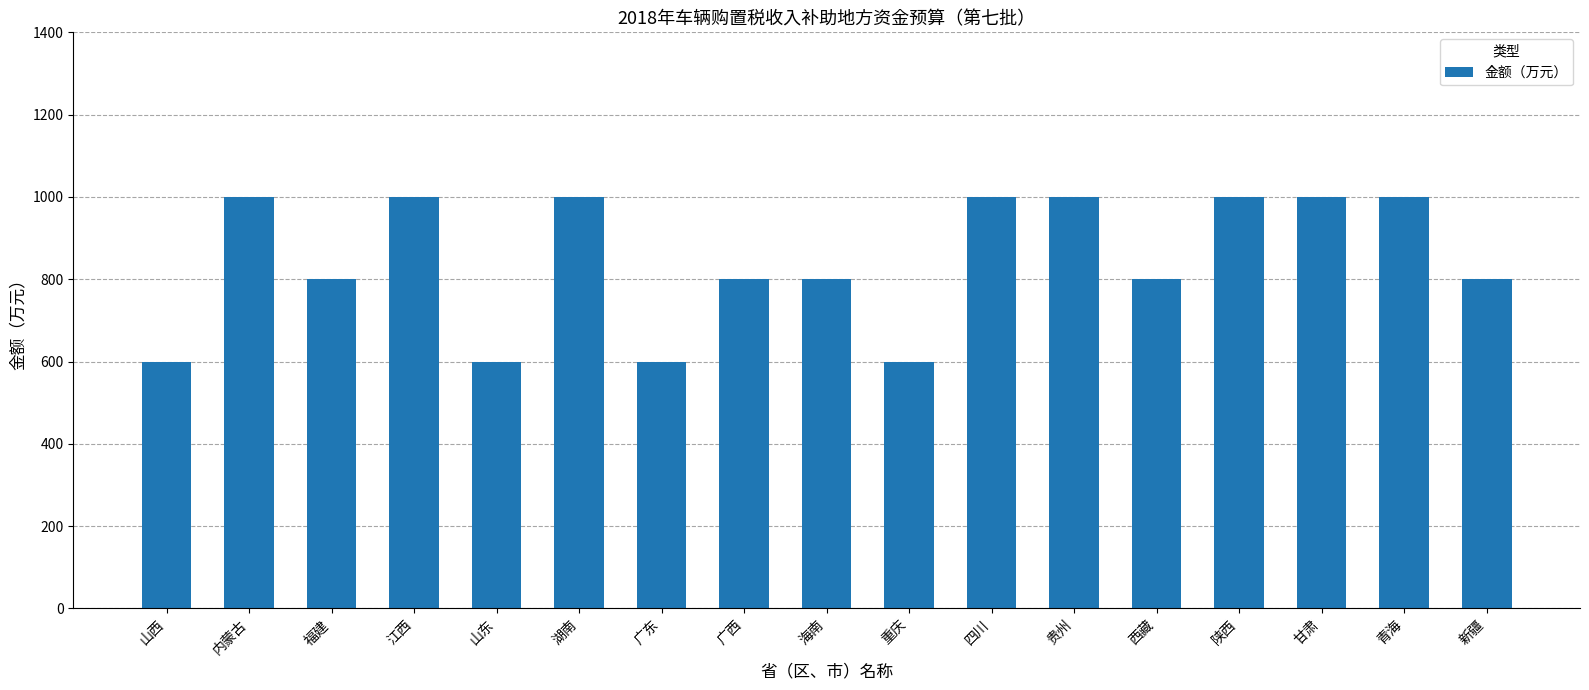

What is the change in value from 山东 to 广西?

+200